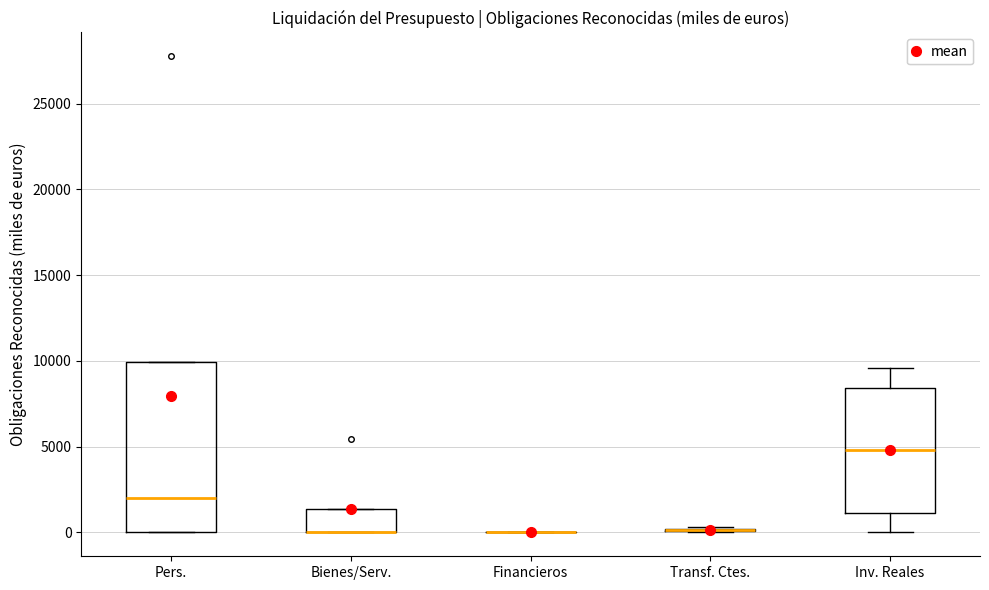

Comparing the boxes themselves (not the whiskers), which one is the tallest?

Pers.